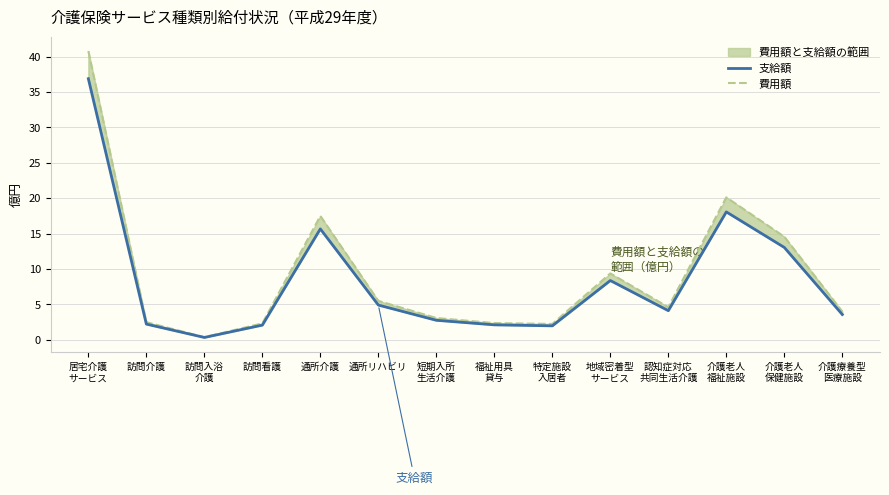

At which label does 費用額 reach its minimum?

訪問入浴
介護